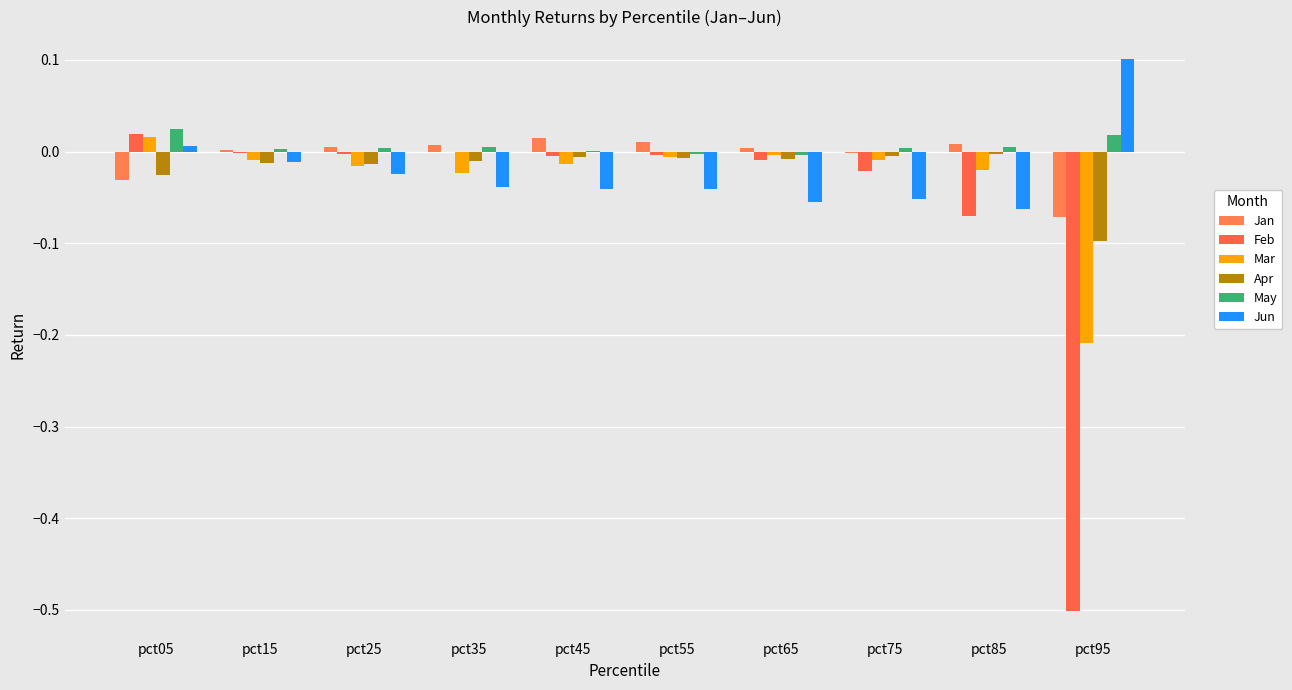

Count the number of categories in the chart.

10